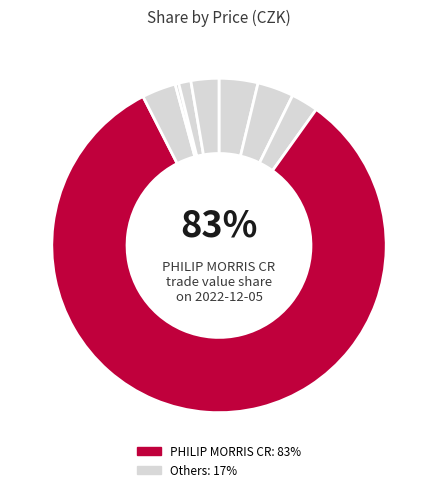

To the nearest percent, what is the difference between the largest and smallest slice percentages?

82%